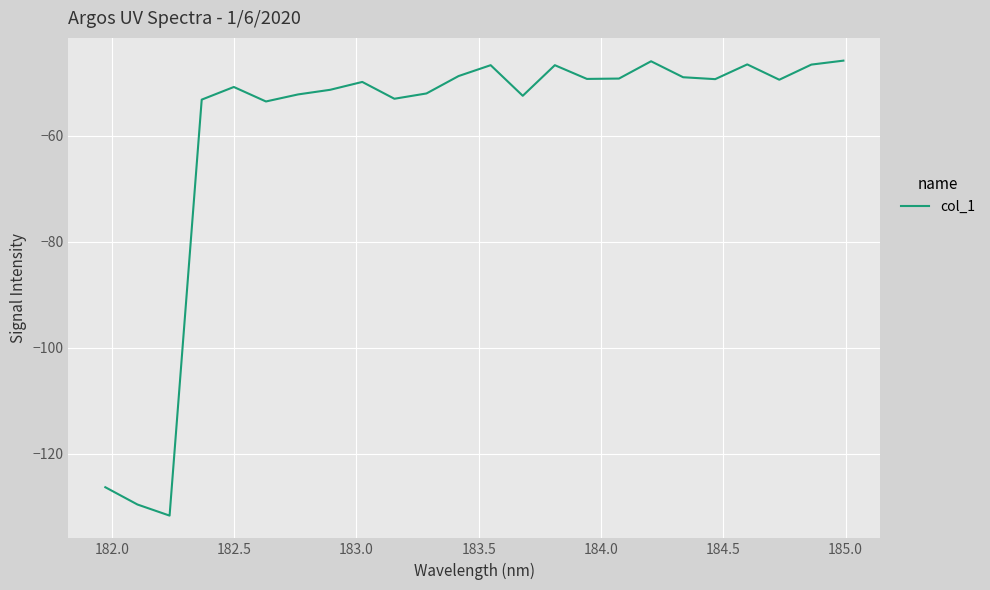

Is this an area chart (filled region under the line)?

No